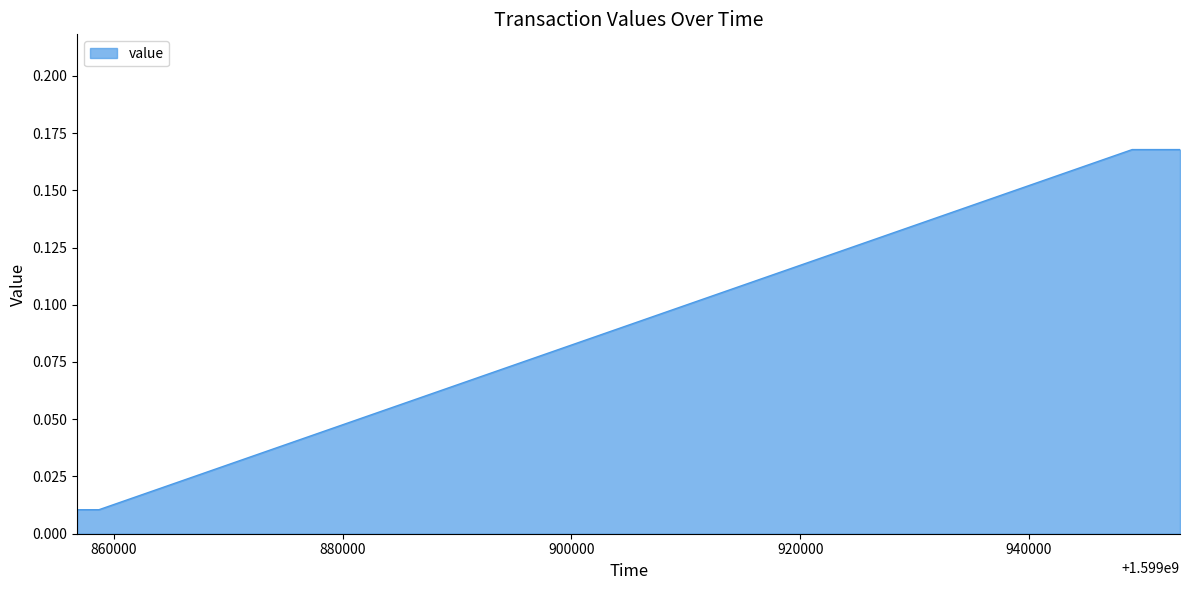

What is the sum of all values?

0.4